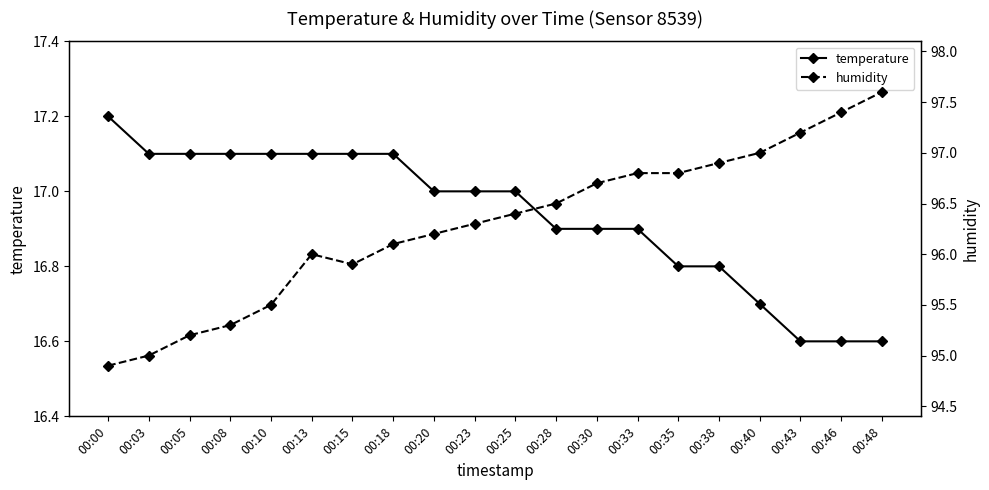

How many distinct data groups are displayed?

2